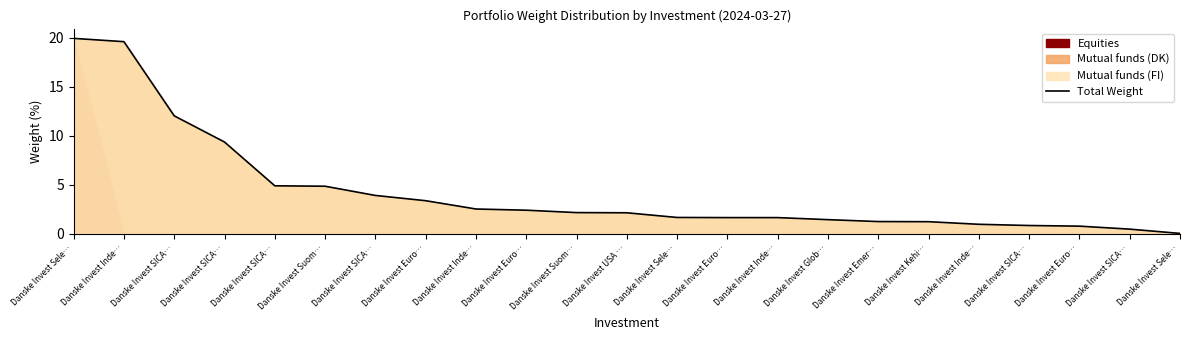

What is the greatest value displayed?

19.9